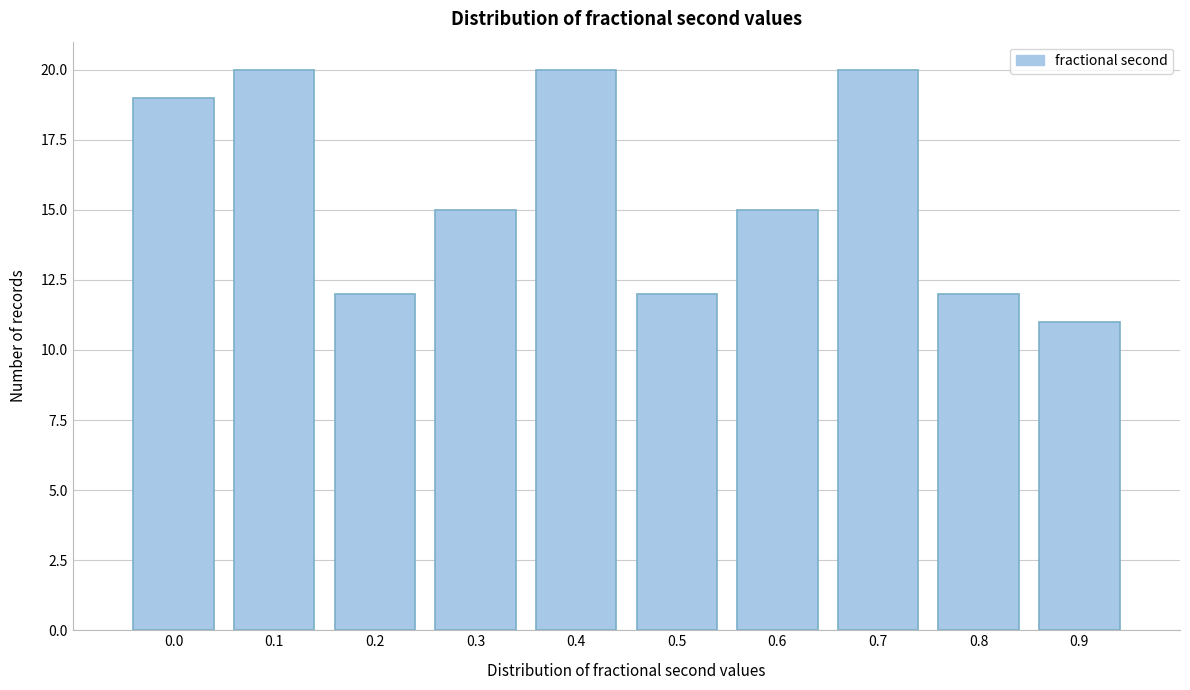

Reading left to right, transcribe all the data shown in this chart.

19	20	12	15	20	12	15	20	12	11